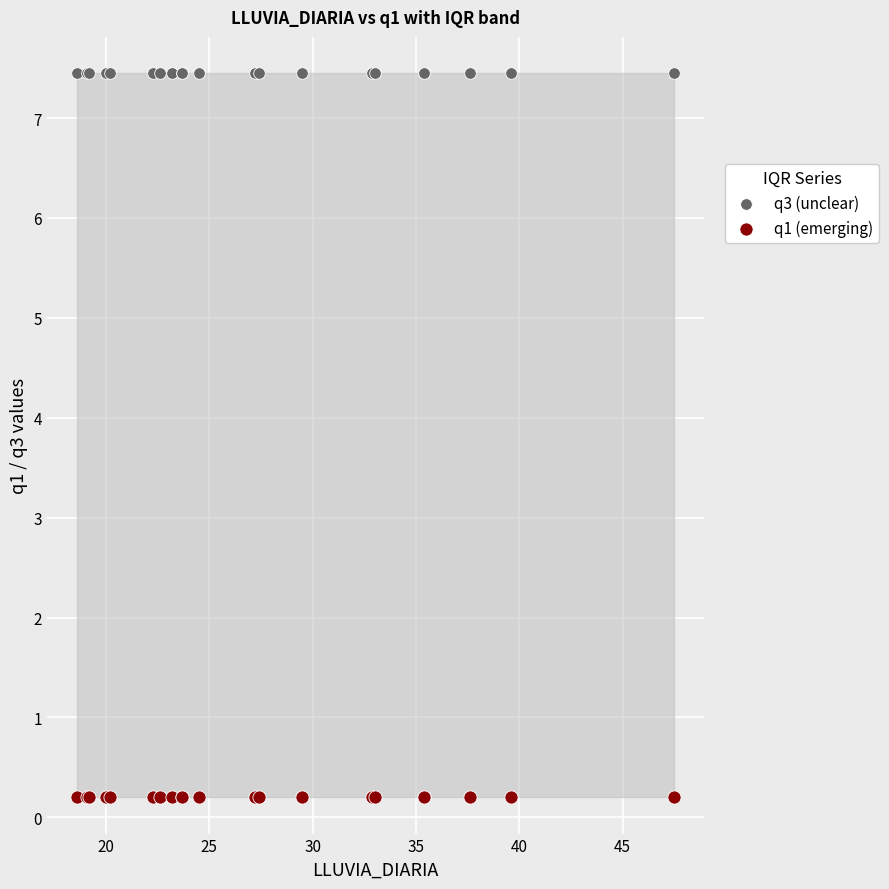

Which series contains the lowest Y value?

q1 (emerging)